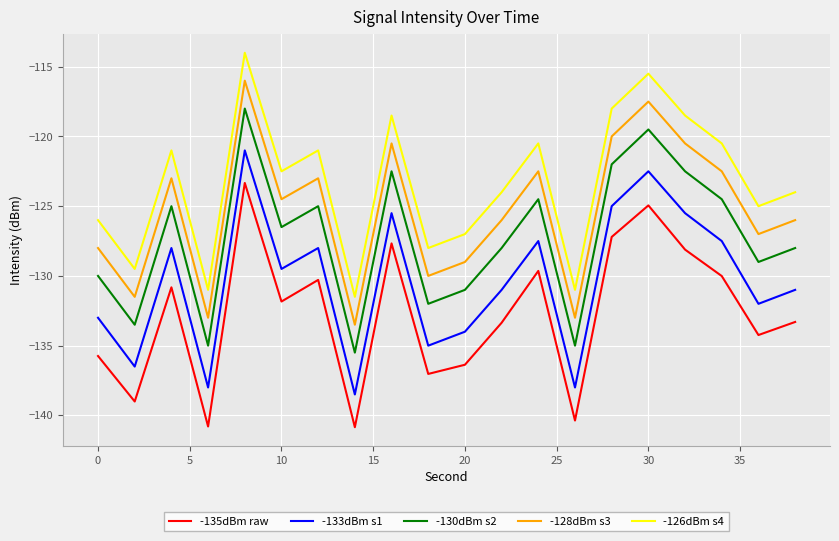

Which series has the largest total across all categories?

-126dBm s4